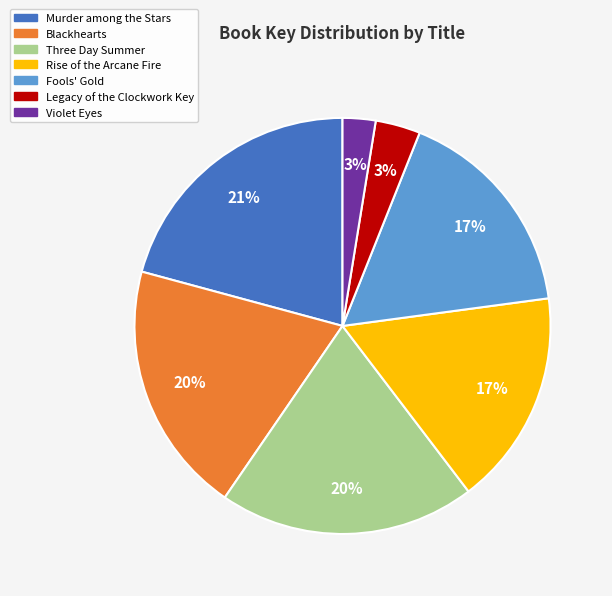

Between Fools' Gold and Blackhearts, which is larger?

Blackhearts